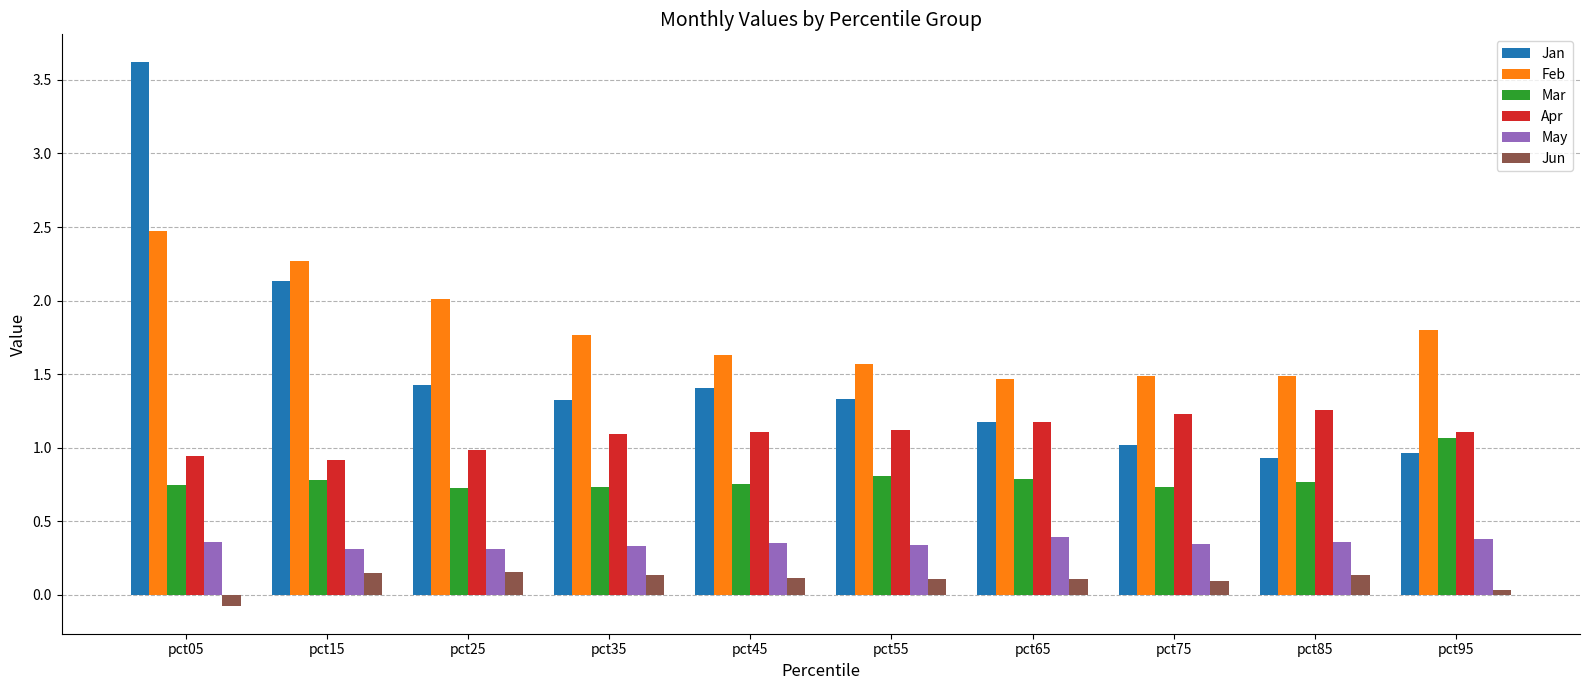

What is the minimum value for Feb?

1.5